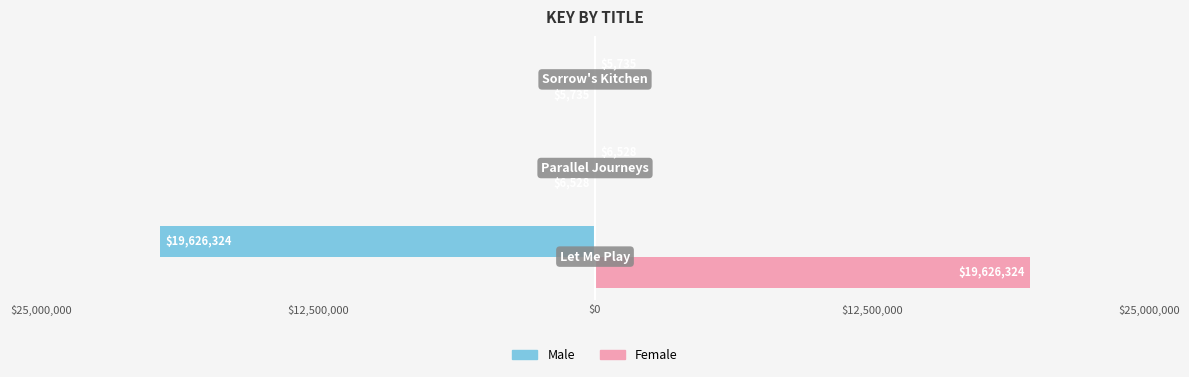

What are all the series names shown in the legend?

Male, Female